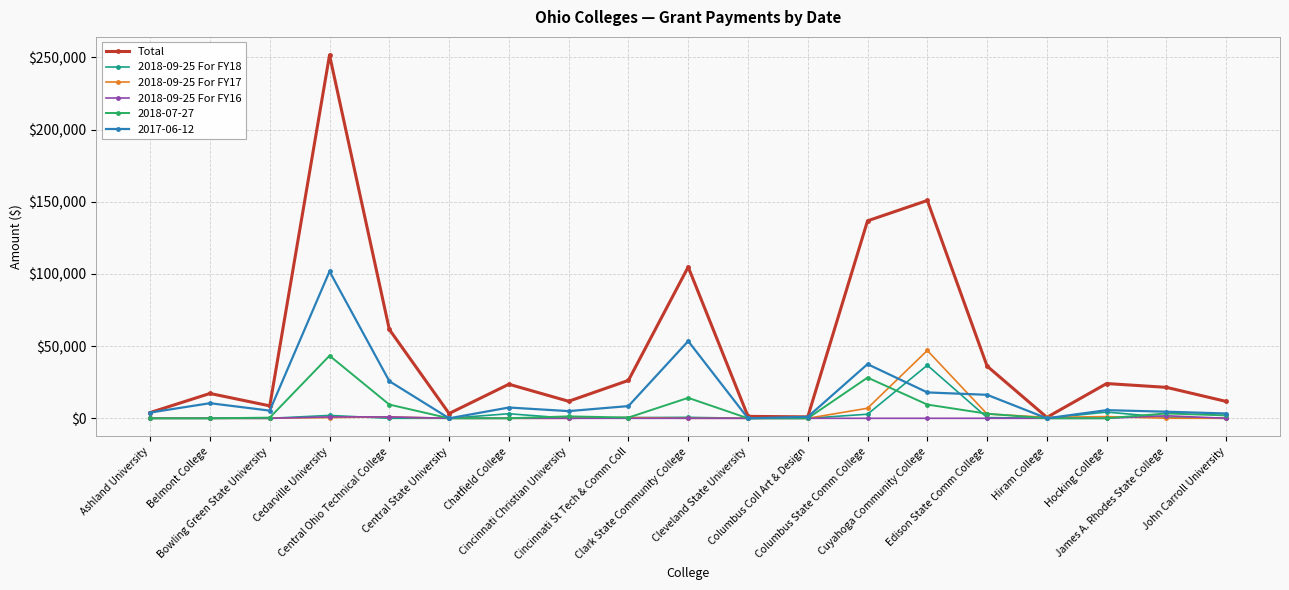

True or false: 2018-09-25 For FY17 has more than 1 points higher than both neighbors.

True